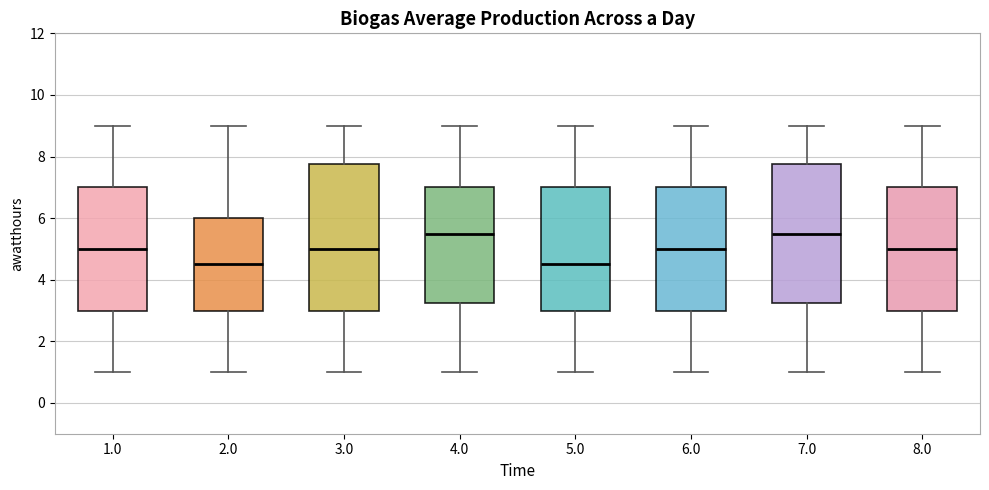

Reading left to right, transcribe this box plot: for each box, give where its median line is, the range the box spans, and where its two whiskers end, as read against the y-axis. The values are not printed on the chart, so give them approximately, as read against the axis.

1.0: median 5.0, box 3.0 to 7.0, whiskers 1.0 to 9.0
2.0: median 4.6, box 3.0 to 6.0, whiskers 1.0 to 9.0
3.0: median 5.0, box 3.0 to 7.8, whiskers 1.0 to 9.0
4.0: median 5.6, box 3.2 to 7.0, whiskers 1.0 to 9.0
5.0: median 4.6, box 3.0 to 7.0, whiskers 1.0 to 9.0
6.0: median 5.0, box 3.0 to 7.0, whiskers 1.0 to 9.0
7.0: median 5.6, box 3.2 to 7.8, whiskers 1.0 to 9.0
8.0: median 5.0, box 3.0 to 7.0, whiskers 1.0 to 9.0